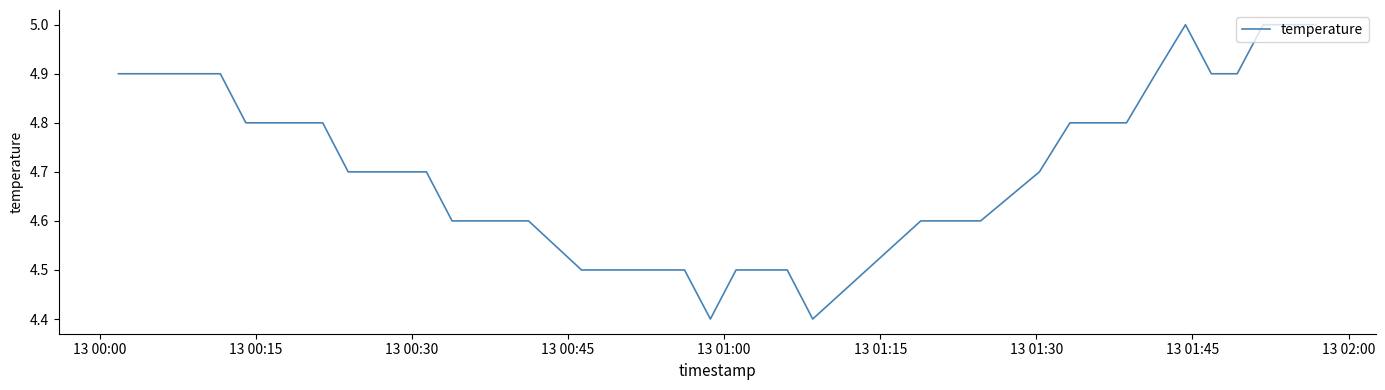

What is the minimum value shown in the chart?

4.4